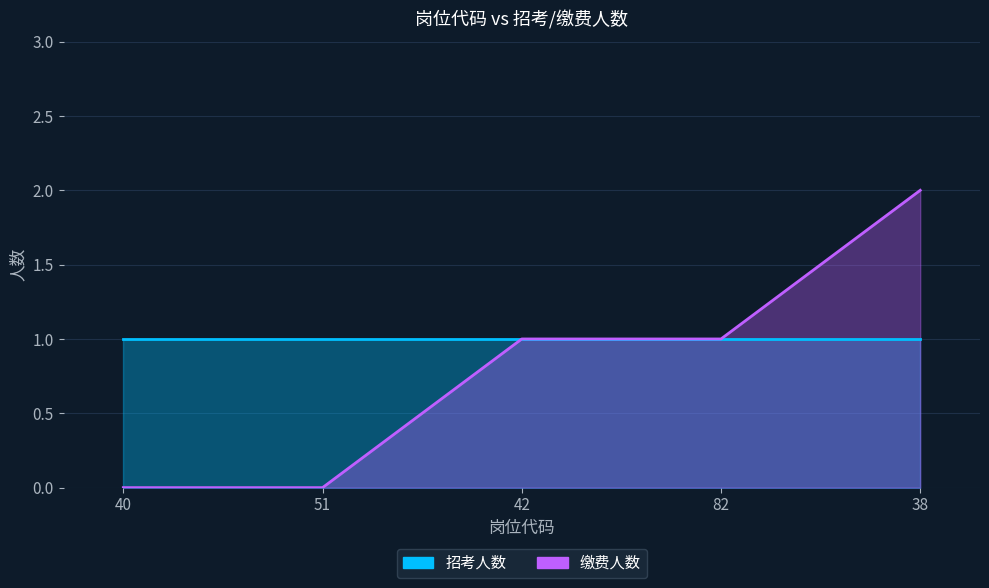

What is the change in value from 51 to 38?

+2